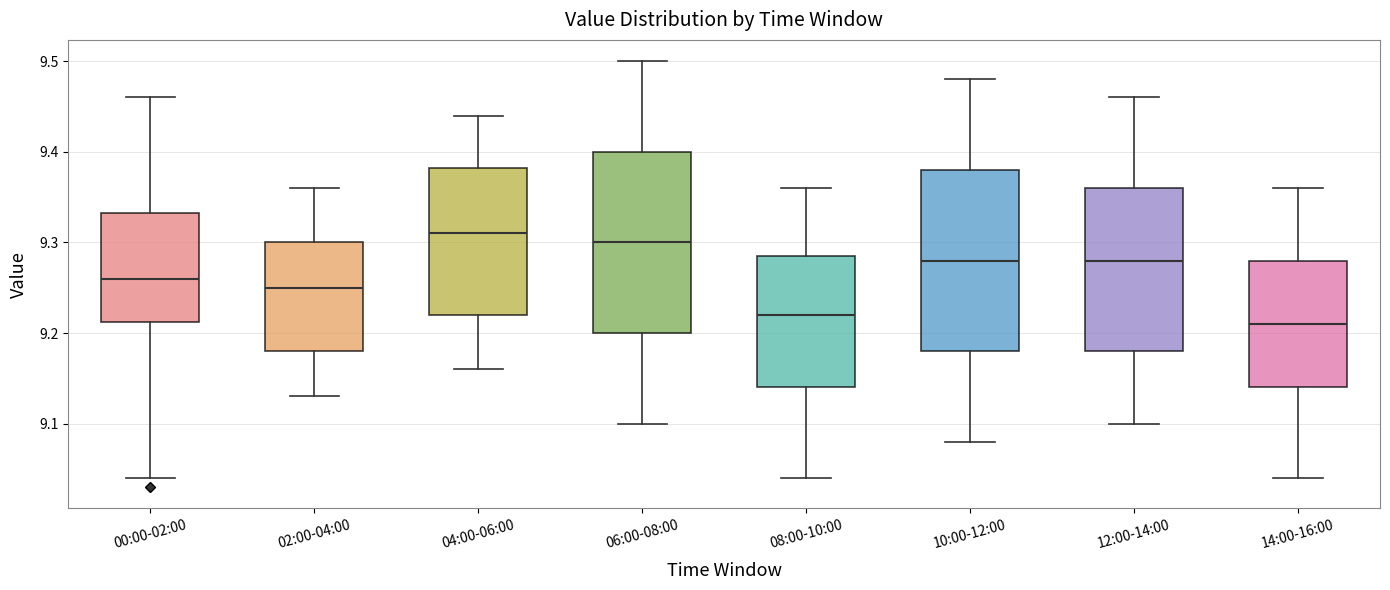

Reading left to right, read every box against the y-axis: the position of its median line, the range the box covers, and the ends of its whiskers. The values are not printed on the chart, so give them approximately, as read against the axis.

00:00-02:00: median 9.26, box 9.21 to 9.33, whiskers 9.04 to 9.46
02:00-04:00: median 9.25, box 9.18 to 9.30, whiskers 9.13 to 9.36
04:00-06:00: median 9.31, box 9.22 to 9.38, whiskers 9.16 to 9.44
06:00-08:00: median 9.30, box 9.20 to 9.40, whiskers 9.10 to 9.50
08:00-10:00: median 9.22, box 9.14 to 9.29, whiskers 9.04 to 9.36
10:00-12:00: median 9.28, box 9.18 to 9.38, whiskers 9.08 to 9.48
12:00-14:00: median 9.28, box 9.18 to 9.36, whiskers 9.10 to 9.46
14:00-16:00: median 9.21, box 9.14 to 9.28, whiskers 9.04 to 9.36